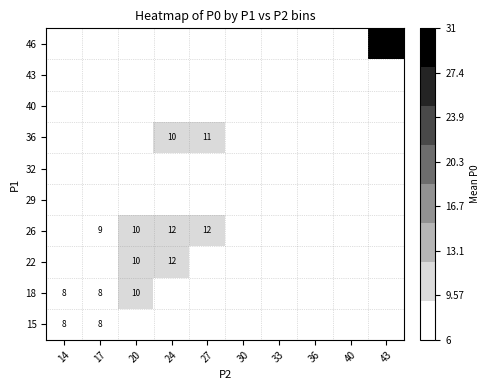

List the series in order of their peak value, lowest first.

15, 18, 22, 26, 29, 32, 36, 40, 43, 46